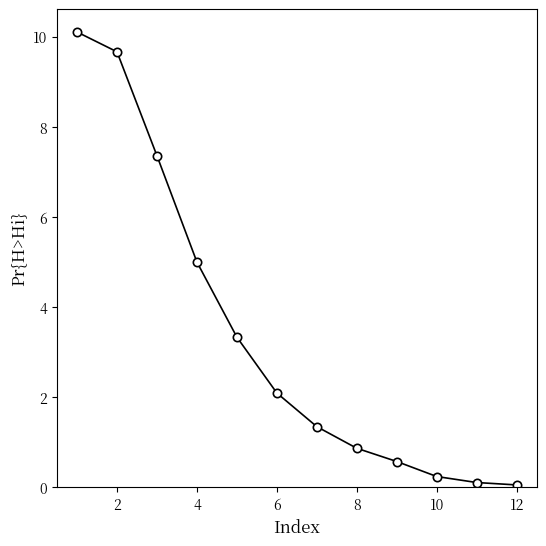

What is the value of the 8th point from the left?

0.9